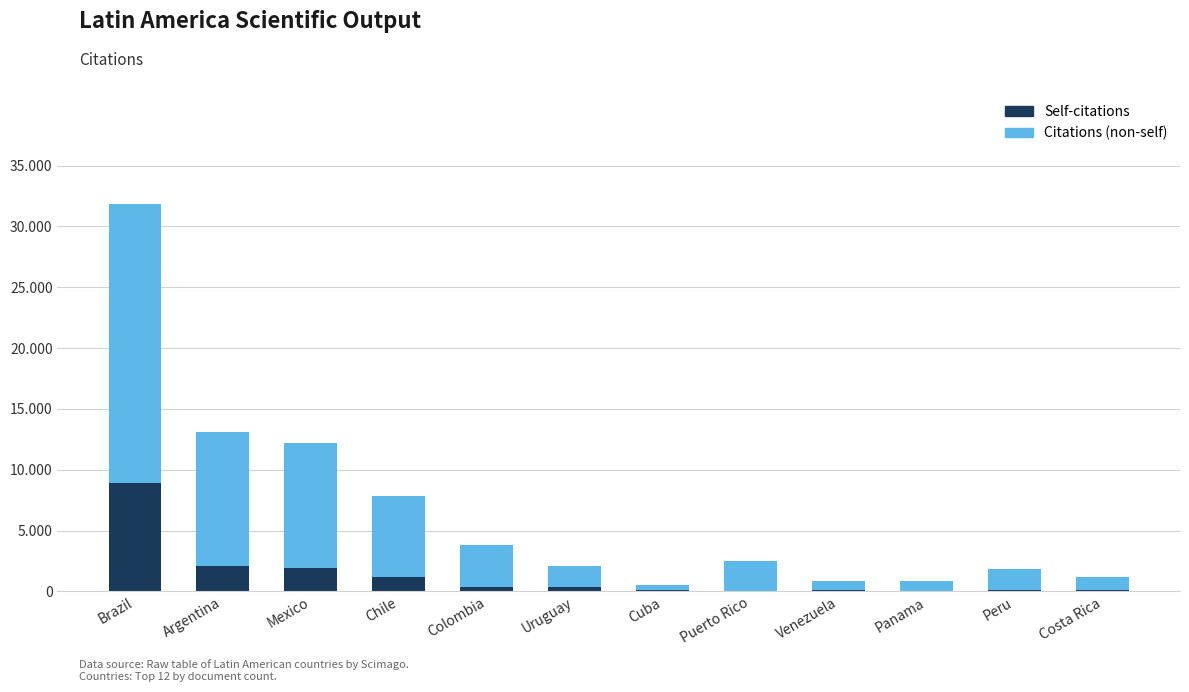

Are the bars horizontal?

No